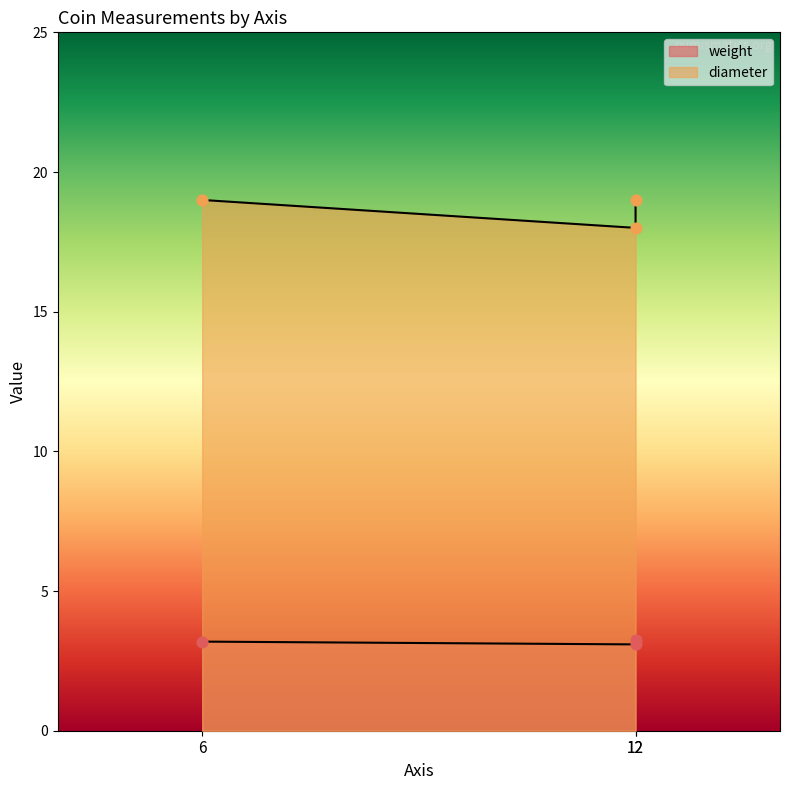

What is the ratio of the value at 12 to the value at 6?

1.0